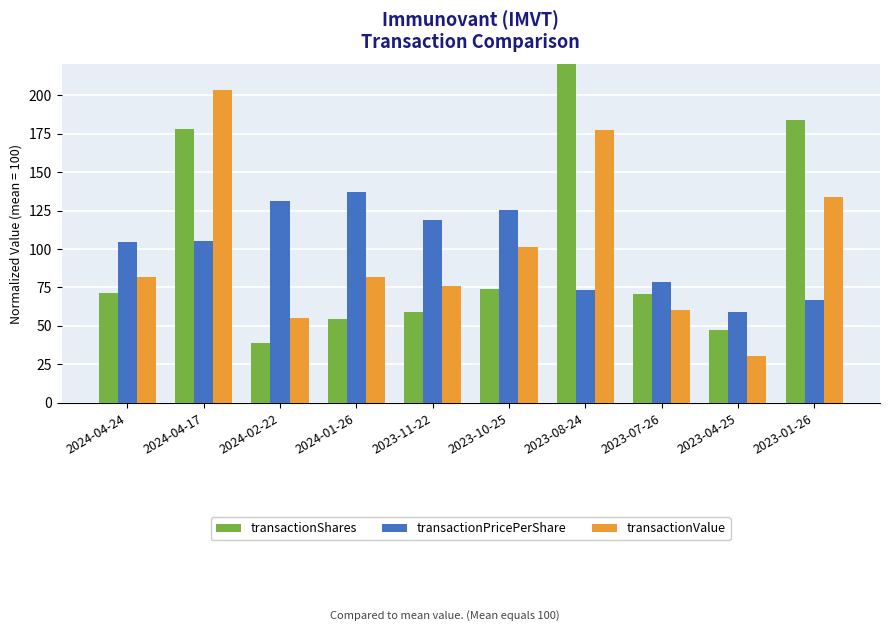

What is the total value across all series at 2024-02-22?

224.3